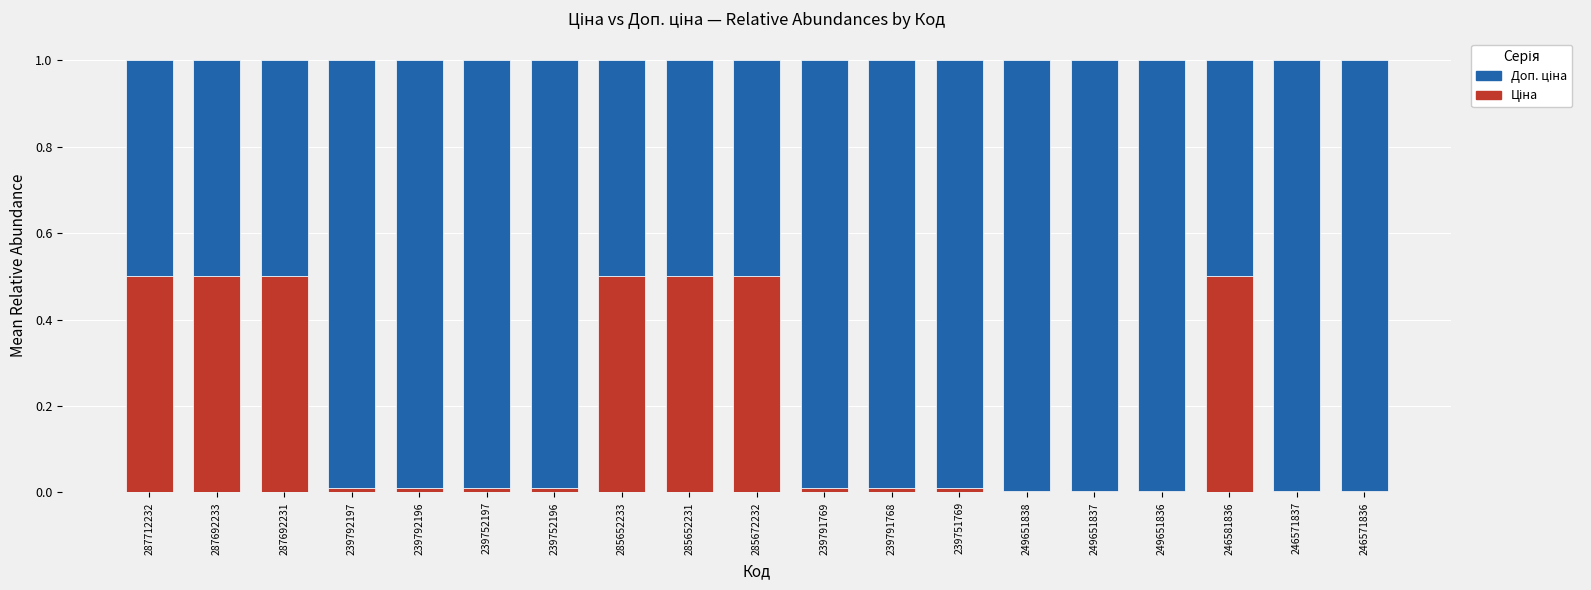

What is the total value across all series at 285672232?

1.0